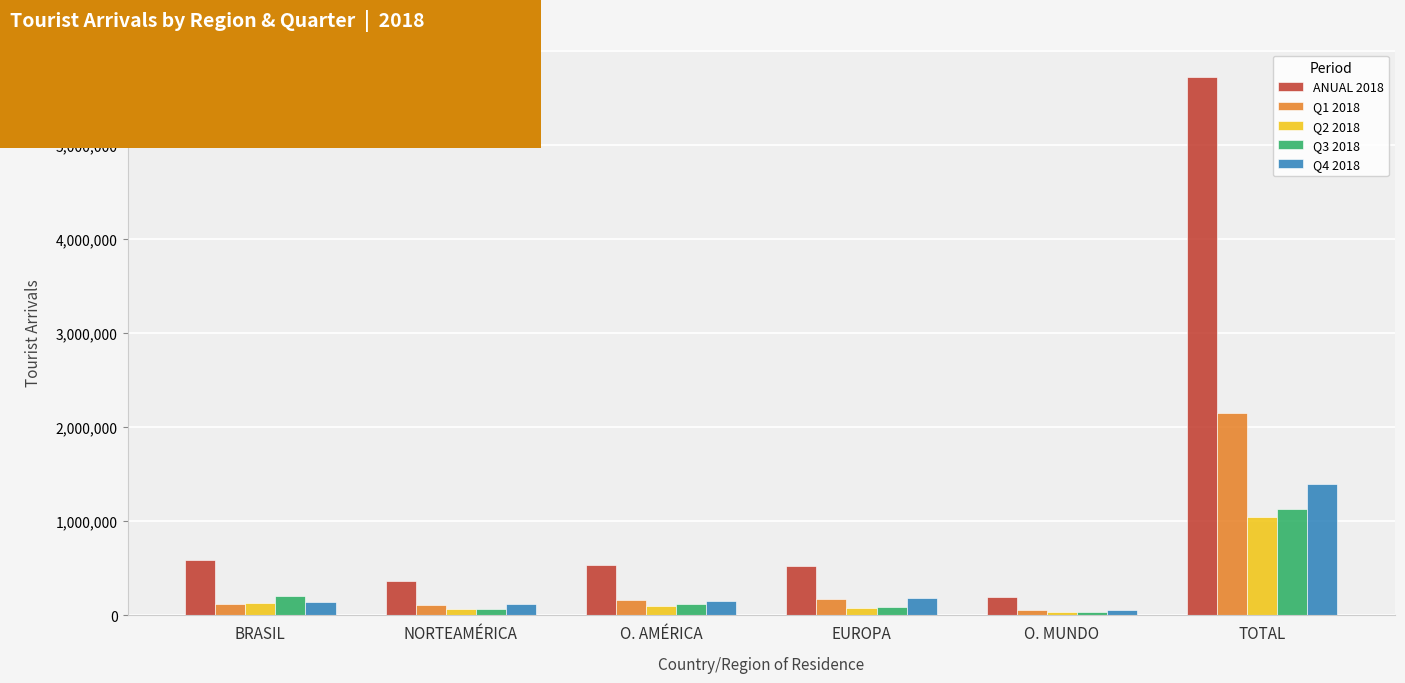

What is the label of the 4th bar from the right?

O. AMÉRICA